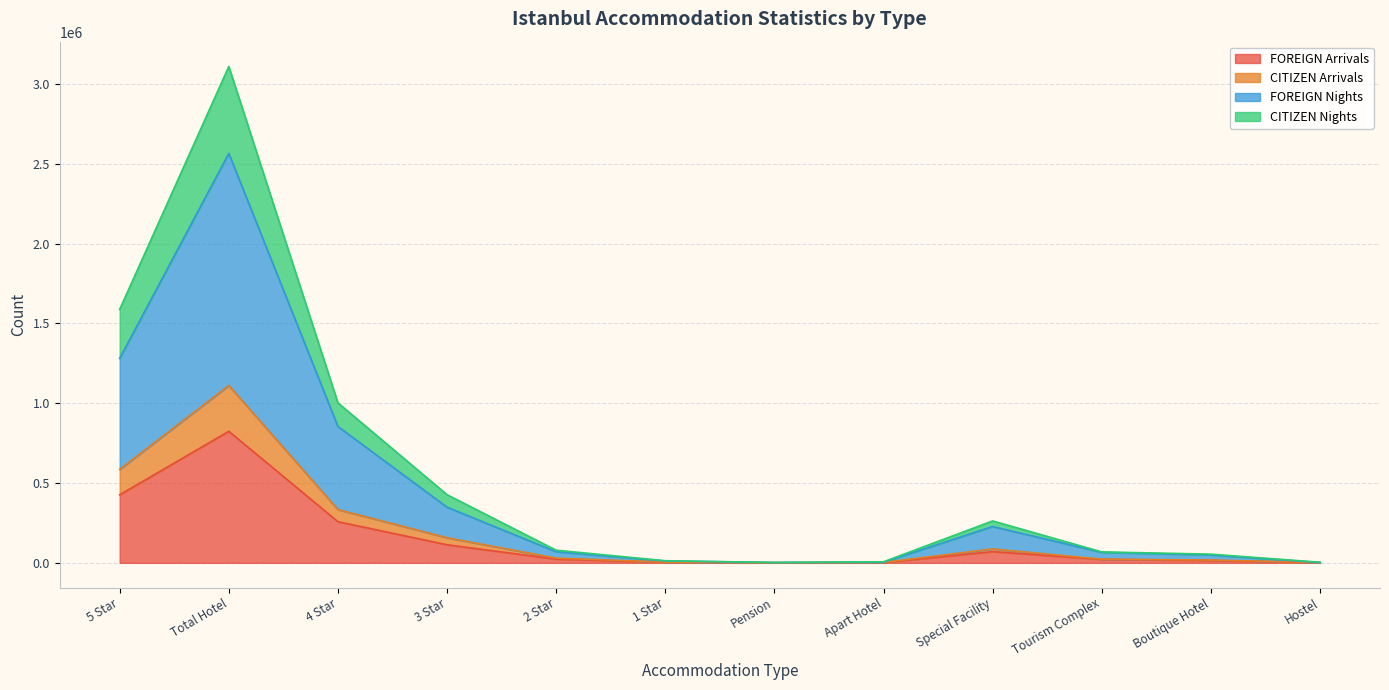

What is the total value across all series at Apart Hotel?

6531